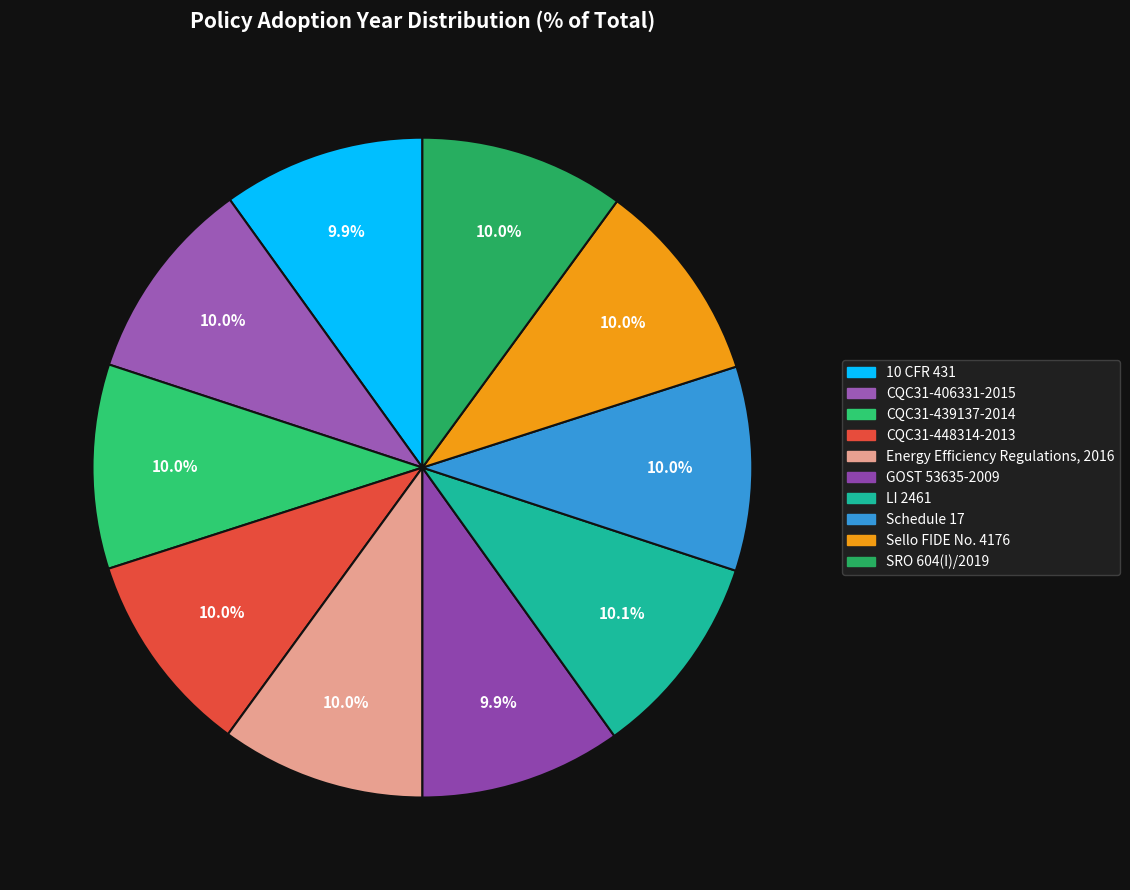

What percentage is the Schedule 17 slice, to the nearest percent?

10%